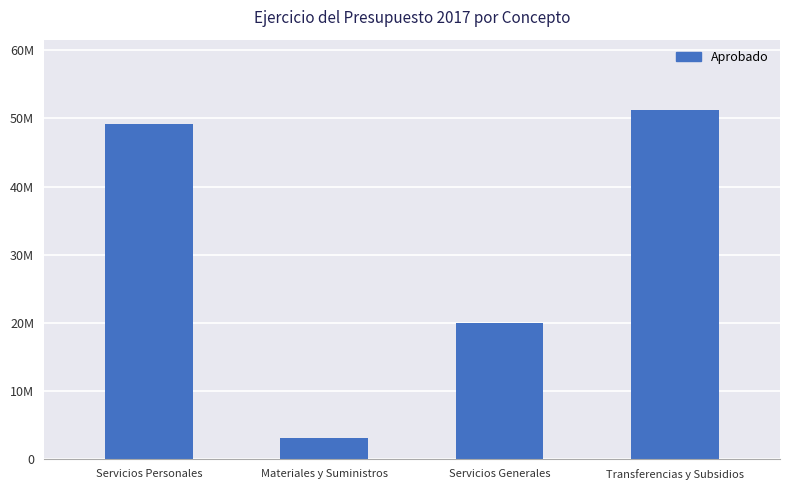

Does the chart contain any negative values?

No